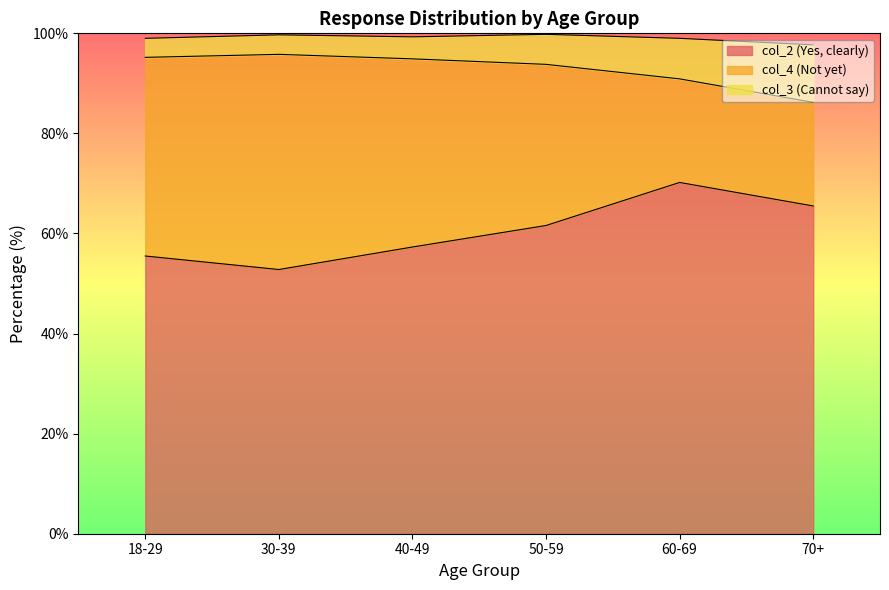

True or false: col_2 (Yes, clearly) and col_3 (Cannot say) intersect in this chart.

False